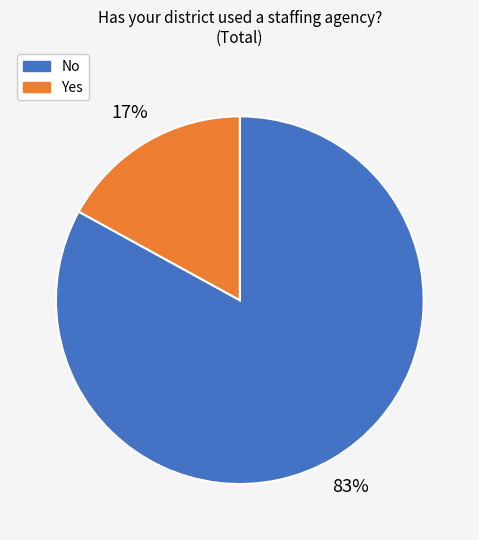

To the nearest percent, what is the combined percentage of Yes and No?

100%